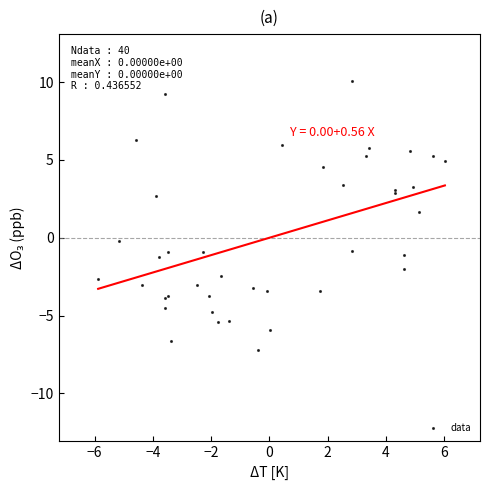

What Y value in the scatter plot is closest to 1?

1.7